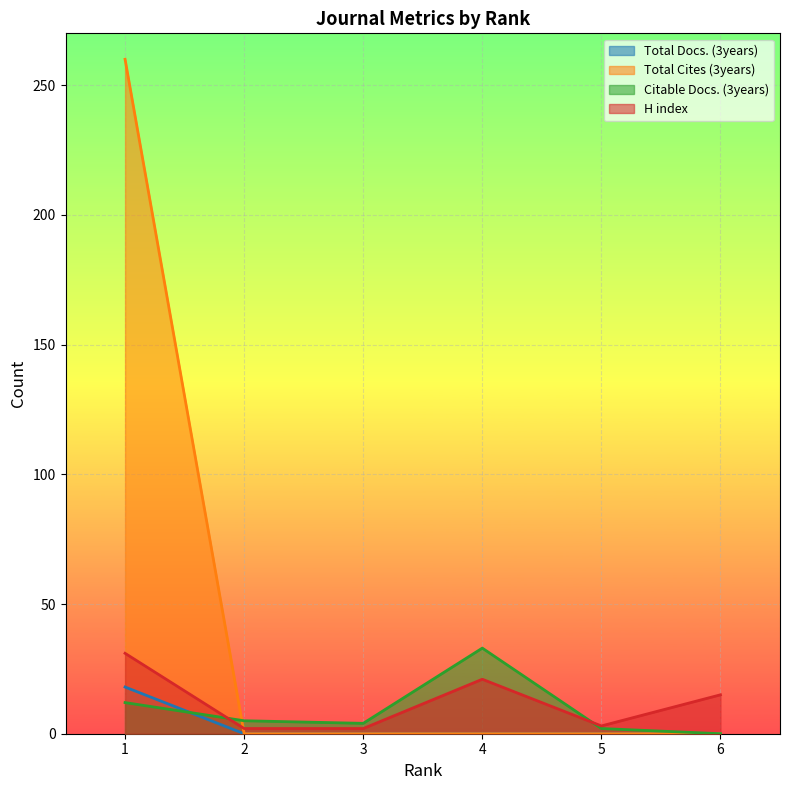

Between 5 and 2, which is larger?

5